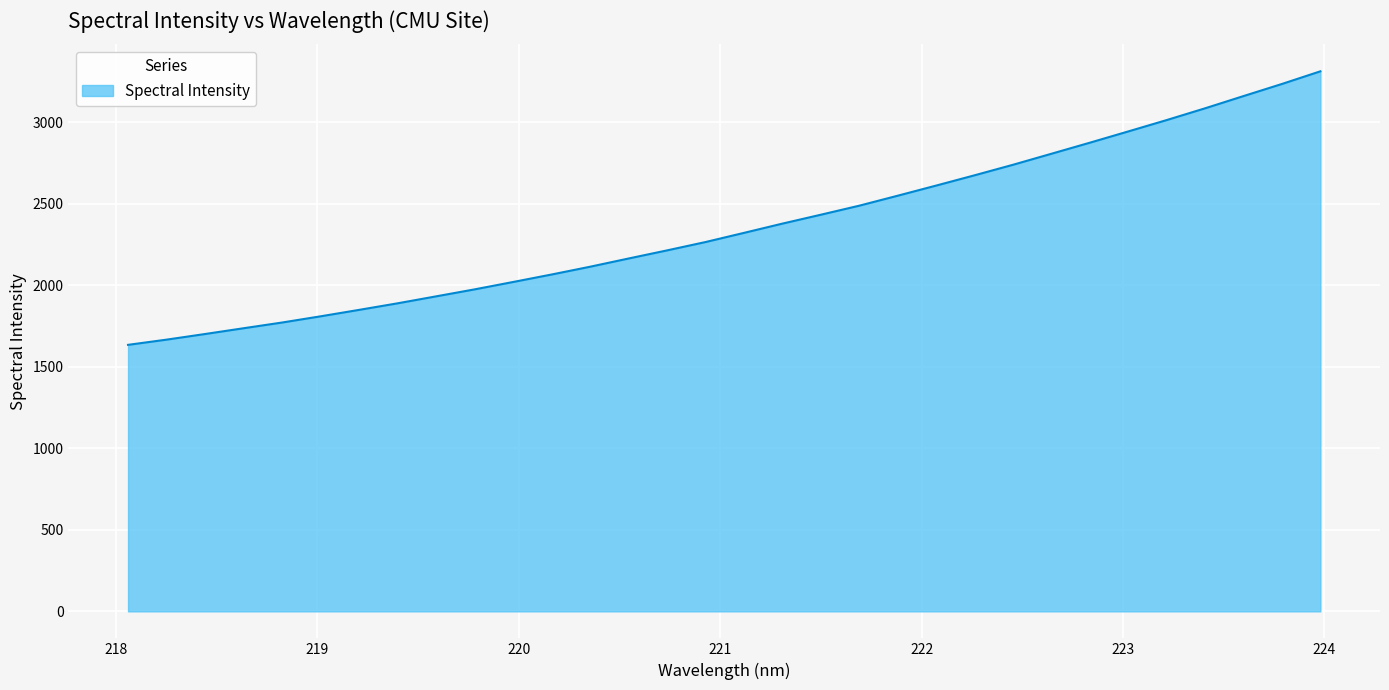

What is the difference between the maximum and minimum values?

1677.8